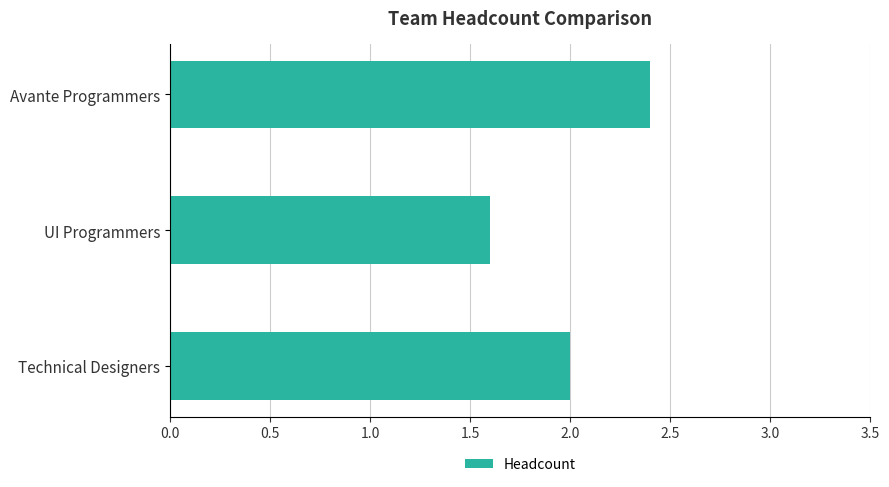

Rank the categories by value from highest to lowest.

Avante Programmers, Technical Designers, UI Programmers